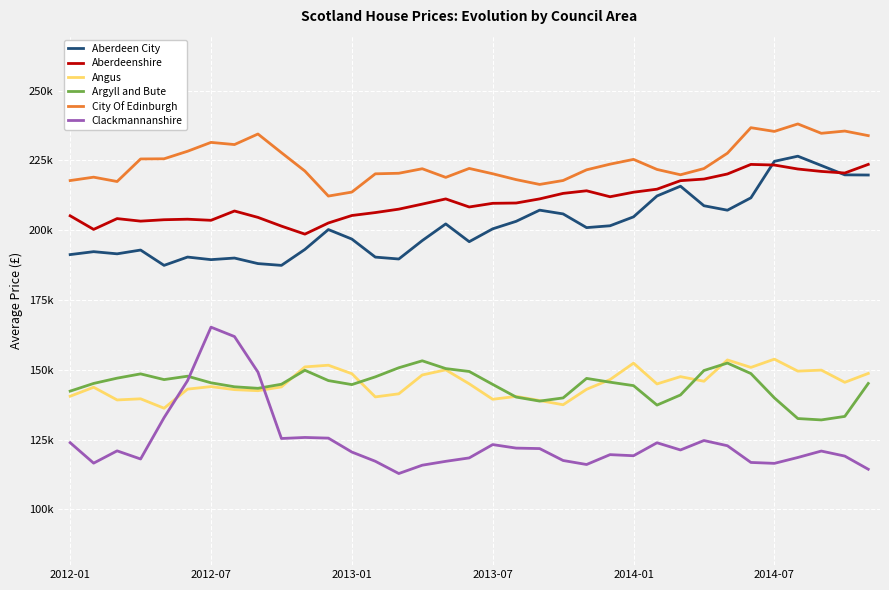

What are all the series names shown in the legend?

Aberdeen City, Aberdeenshire, Angus, Argyll and Bute, City Of Edinburgh, Clackmannanshire